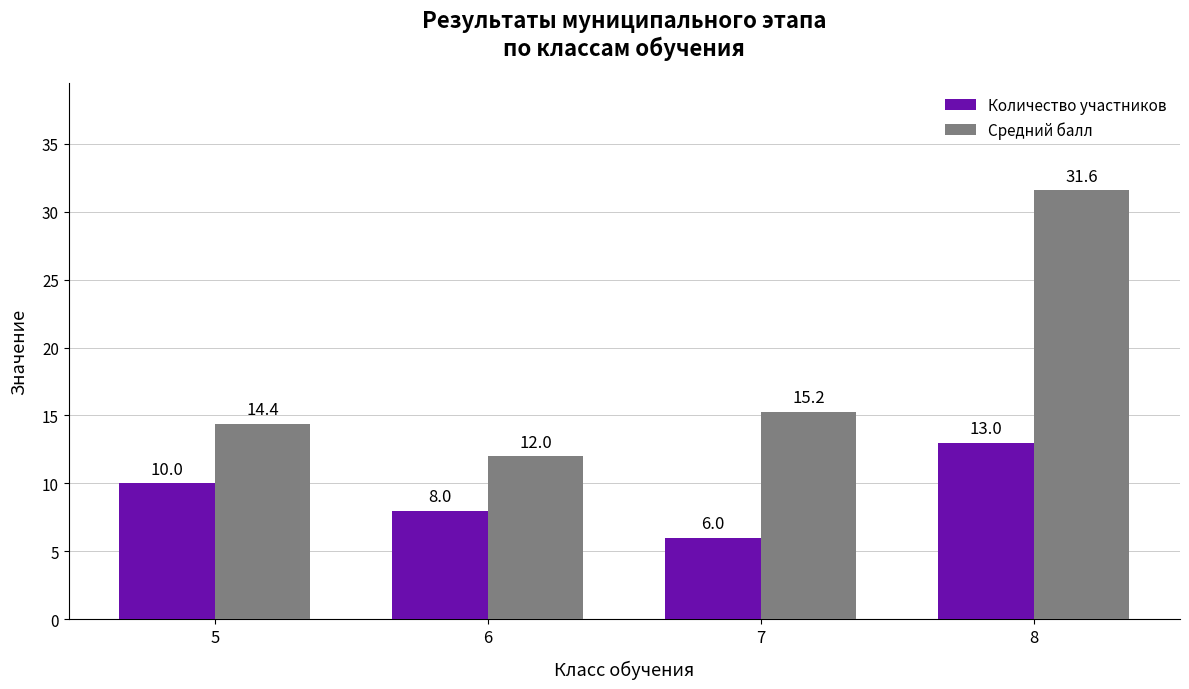

Rank the categories by Количество участников value from highest to lowest.

8, 5, 6, 7